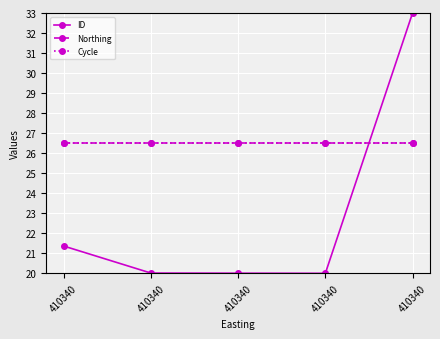

How many times do Cycle and ID cross each other?

1